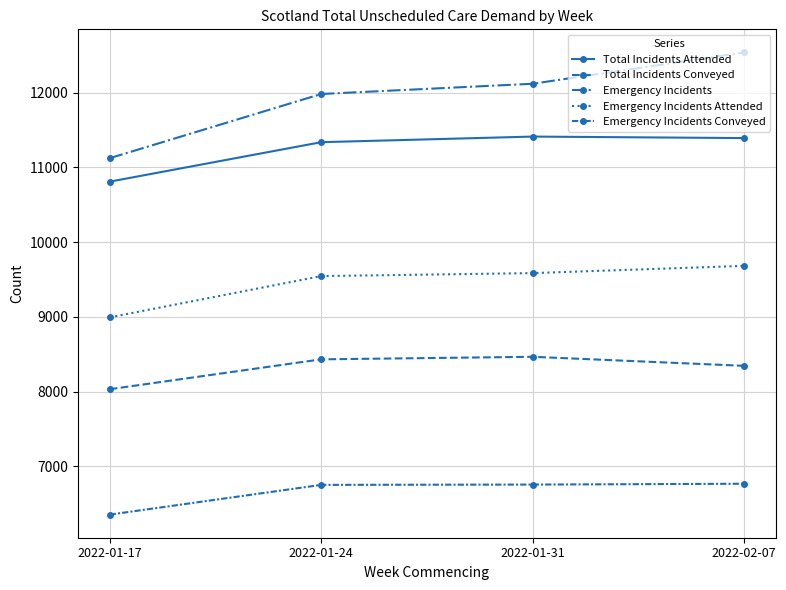

Which series has the largest range (max minus min)?

Emergency Incidents